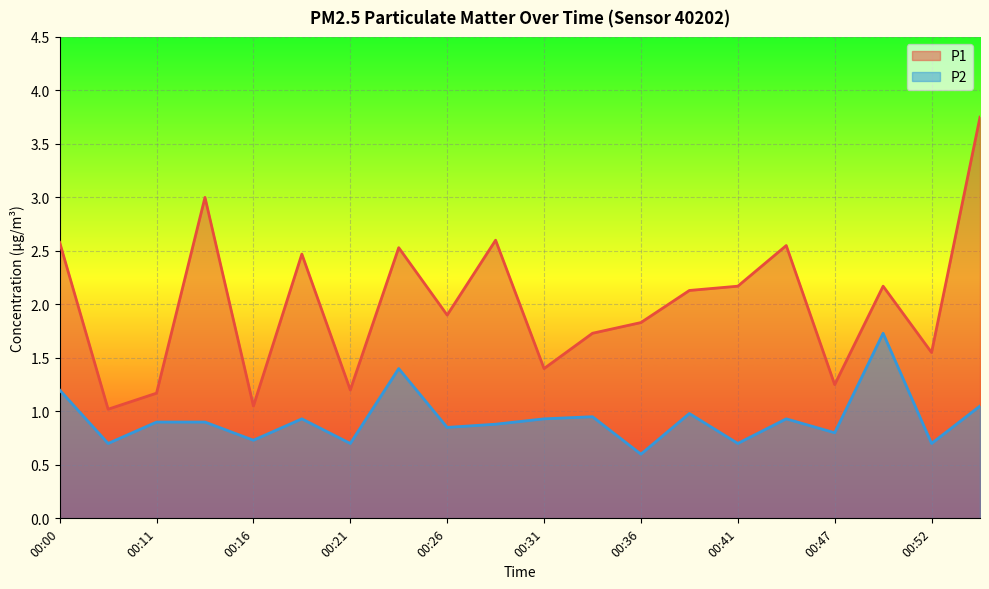

How many lines are shown in the chart?

2